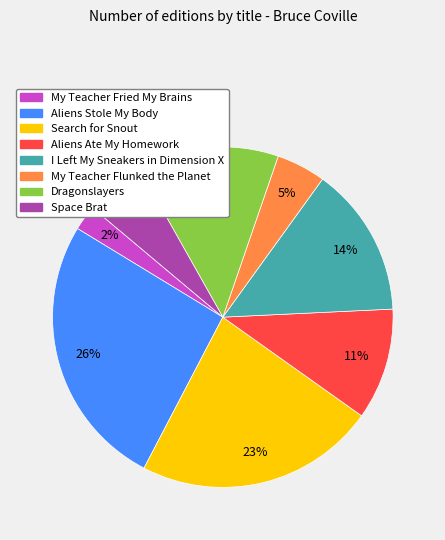

Combined, do Search for Snout and Space Brat account for over 50%?

No